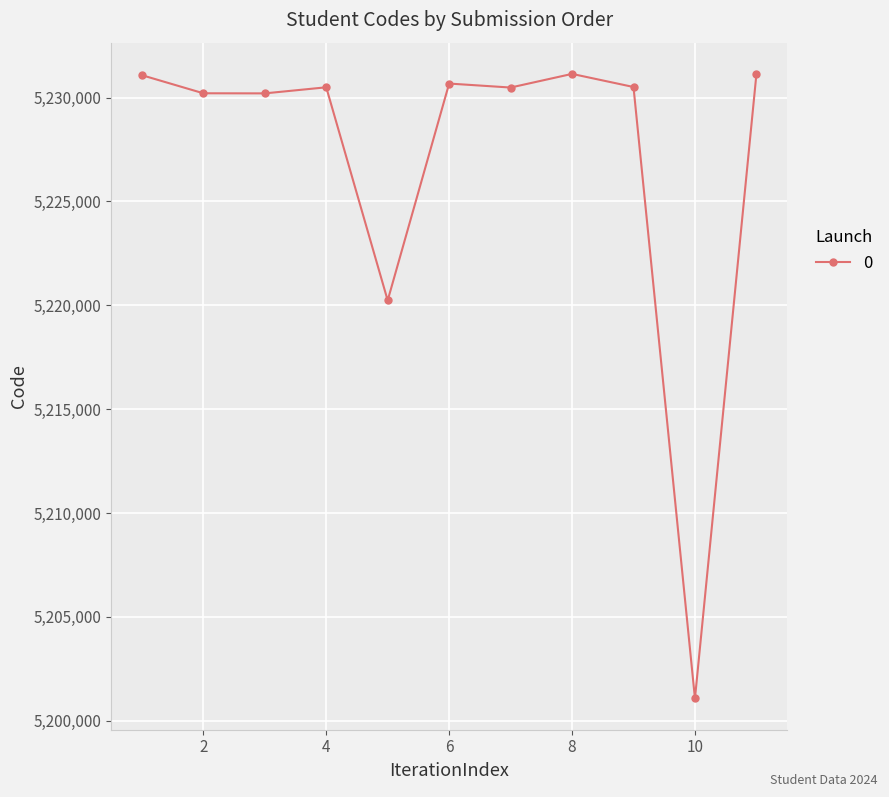

What is the average value?

5227019